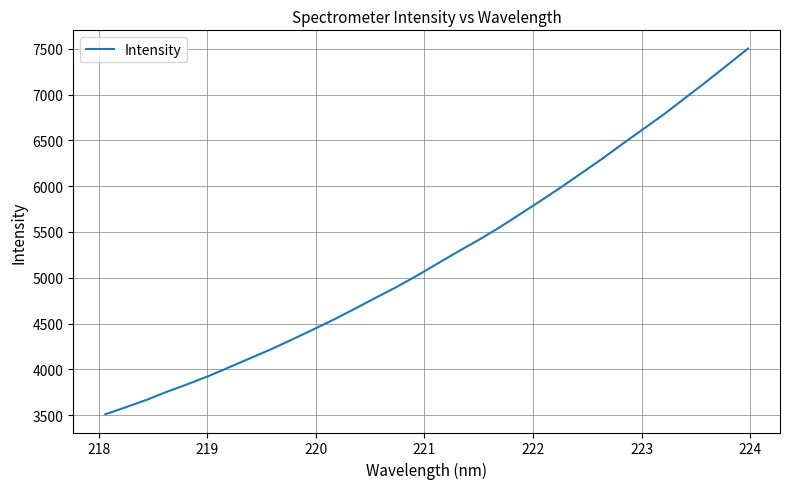

What is the greatest value displayed?

7503.1